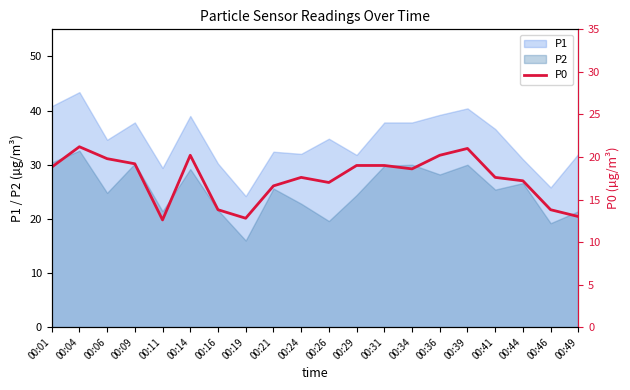

What is the difference between the maximum and minimum values?

8.6